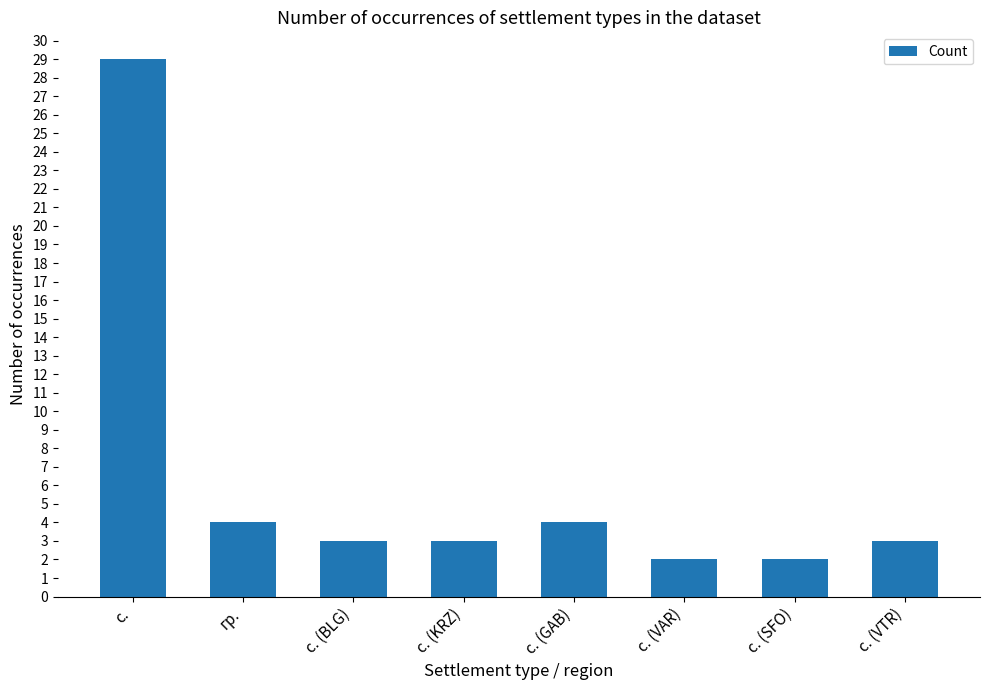

Between с. (VAR) and с. (GAB), which is larger?

с. (GAB)